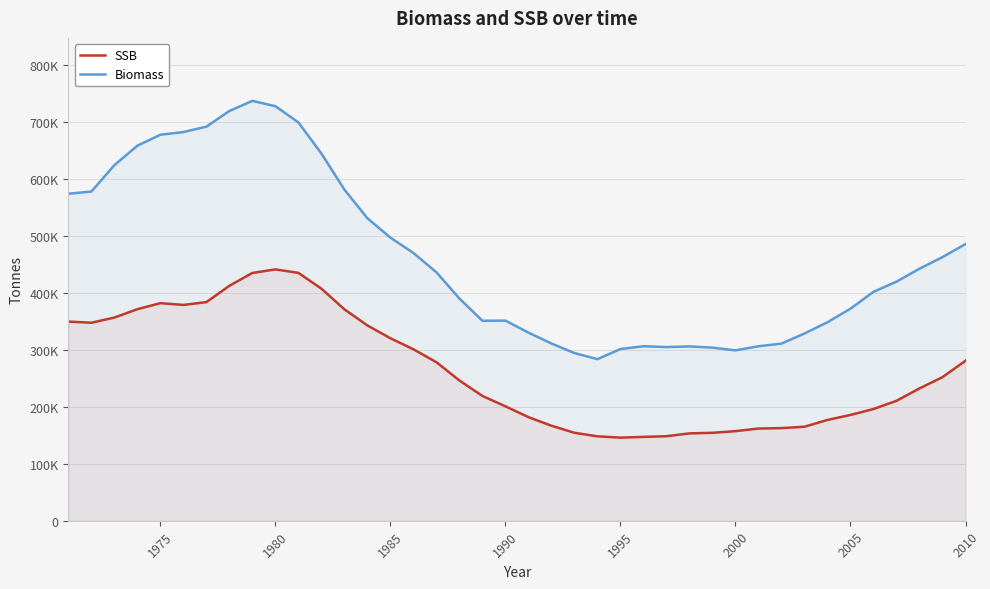

What is the greatest value displayed?

737700